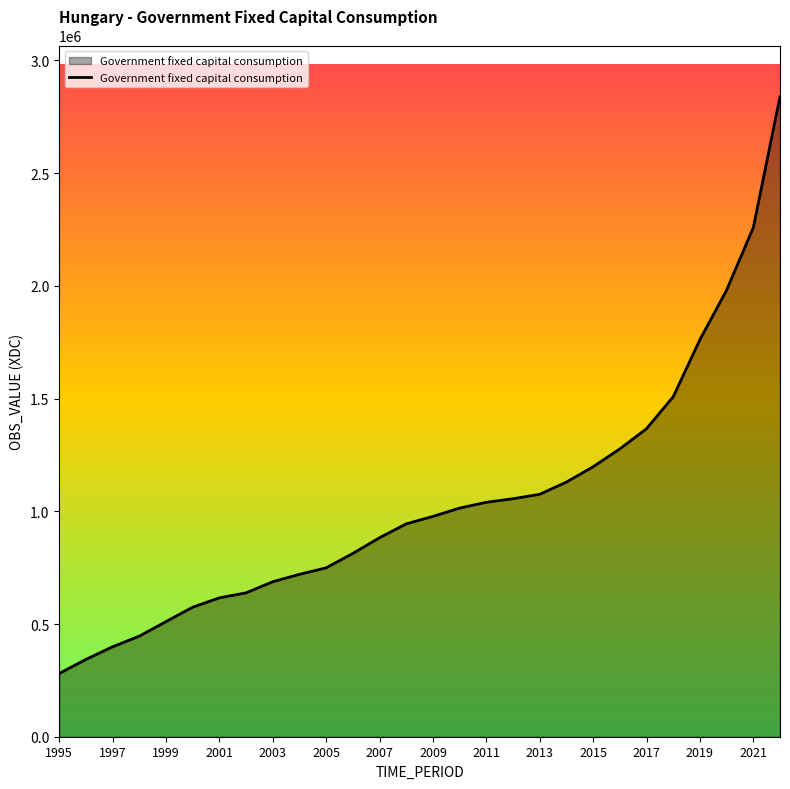

What is the difference between the maximum and minimum values?

2558534.0